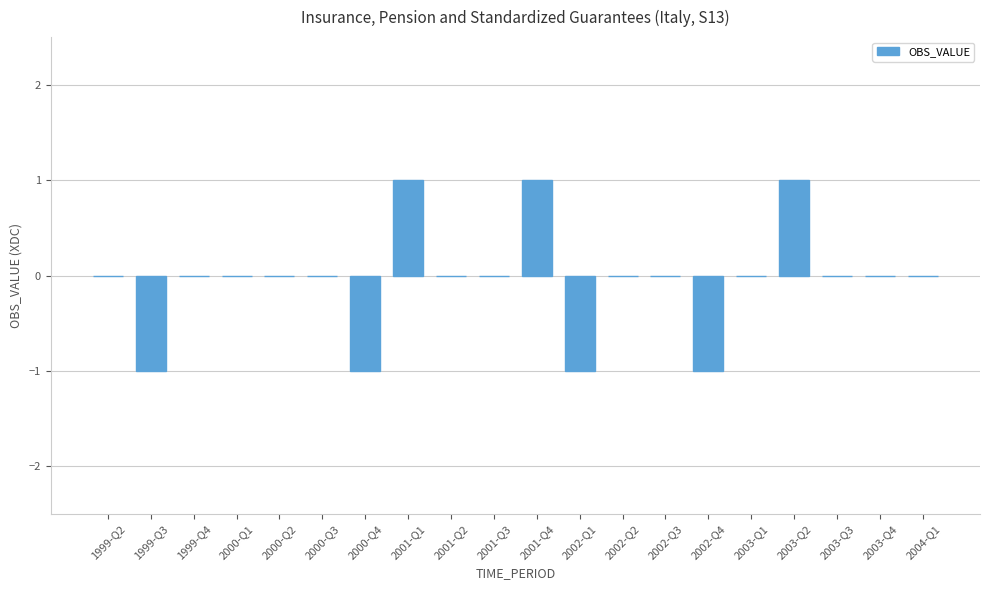

The value at 2004-Q1 is -1. True or false?

False